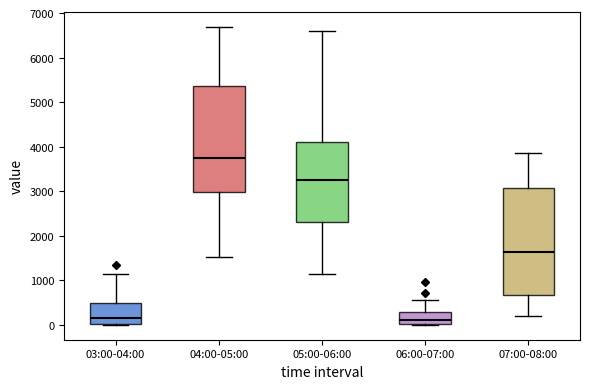

Where does the median line of the box for 03:00-04:00 sit on the y-axis? The values are not printed on the chart, so give them approximately, as read against the axis.

200